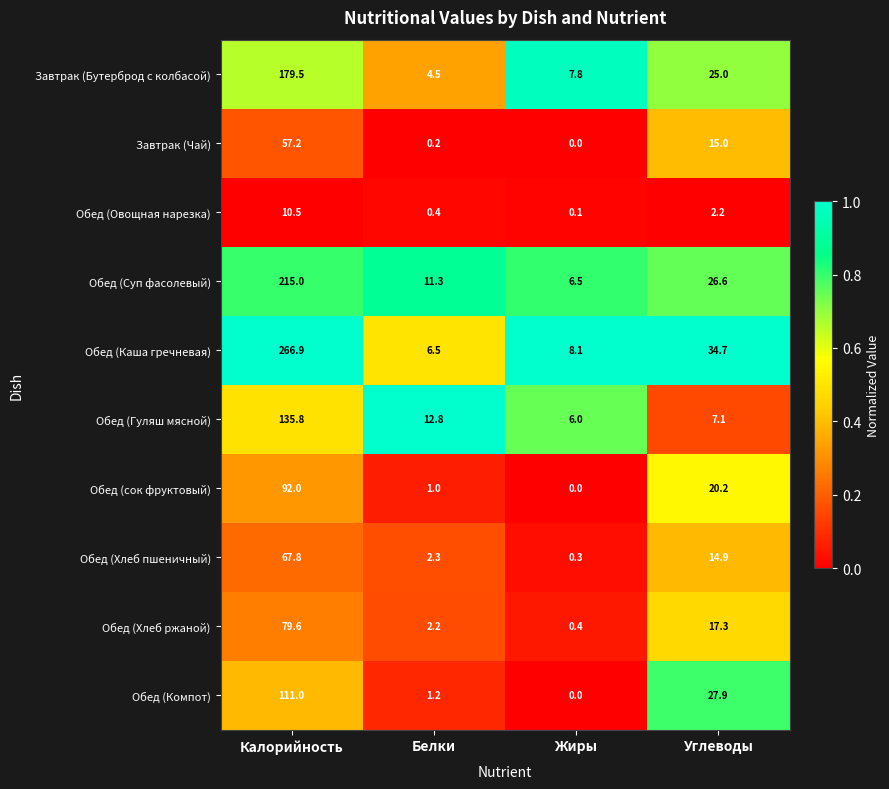

What is the average value of the Завтрак (Чай) series?

18.1